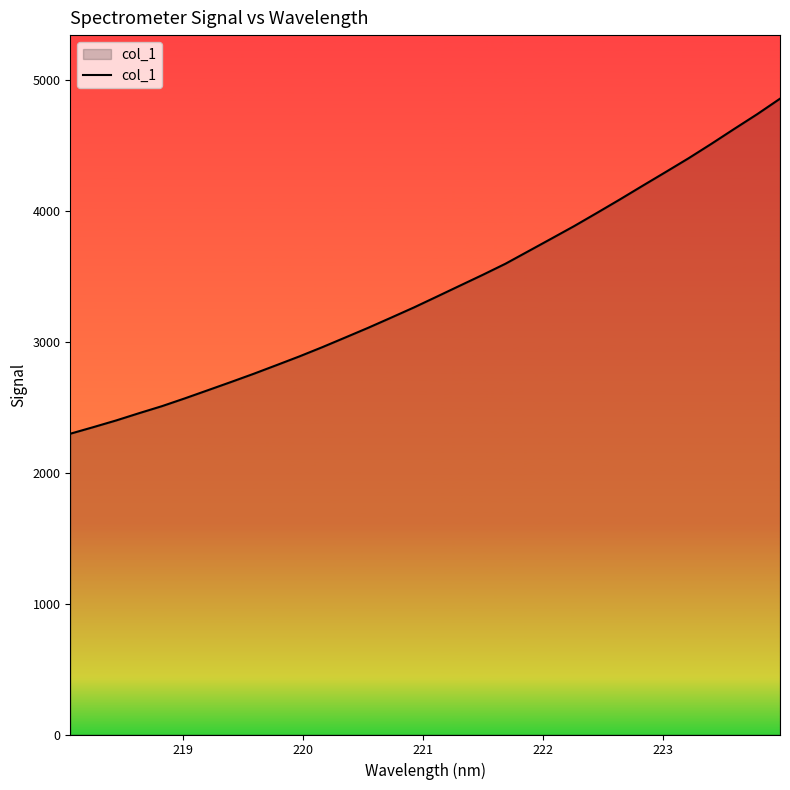

Reading left to right, extract all data points from this chart.

2299.3	2349.4	2400.7	2456.3	2510.0	2569.7	2631.7	2693.9	2757.2	2823.5	2890.5	2961.0	3034.7	3108.9	3186.3	3264.6	3347.3	3430.5	3513.4	3599.0	3694.6	3790.3	3886.5	3987.8	4090.4	4195.6	4299.8	4405.0	4515.6	4629.6	4741.8	4860.5